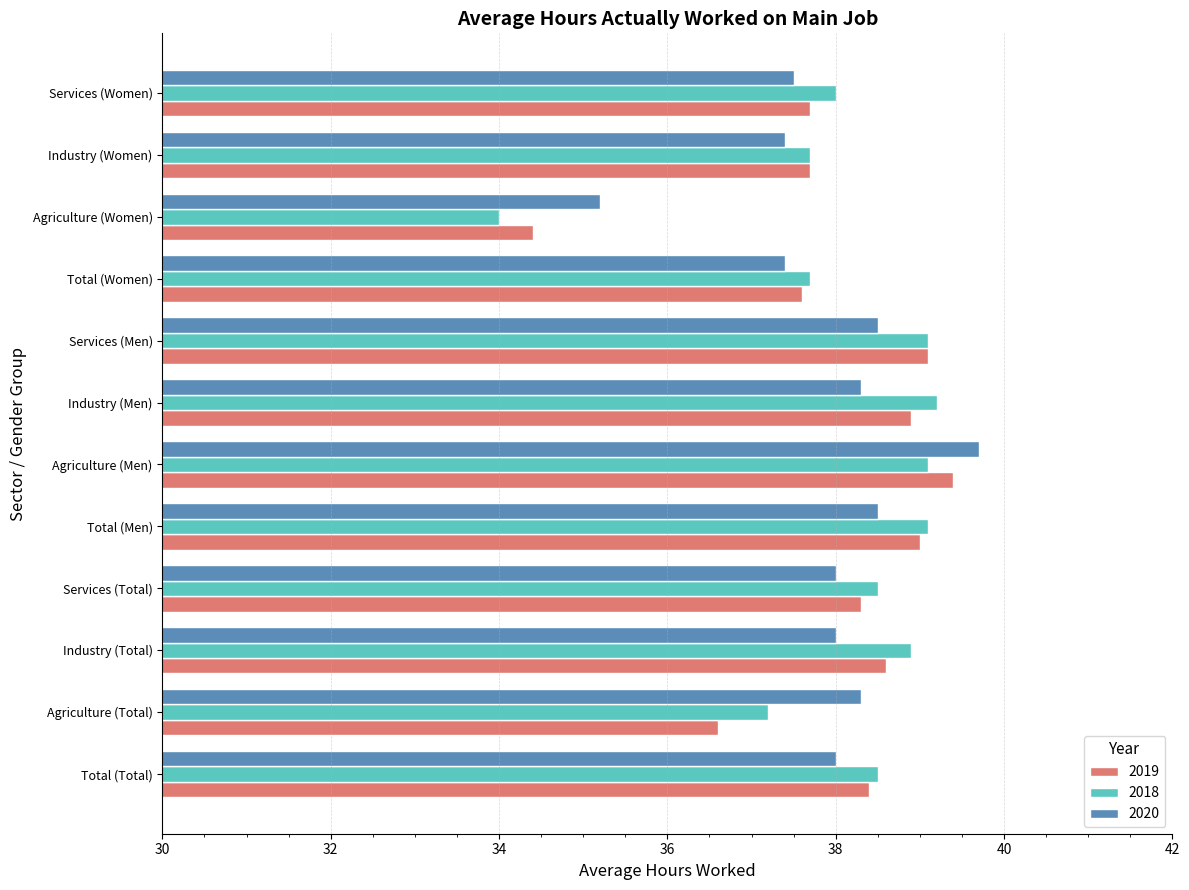

What is the approximate value of 2018 at Agriculture (Women)?

34.0